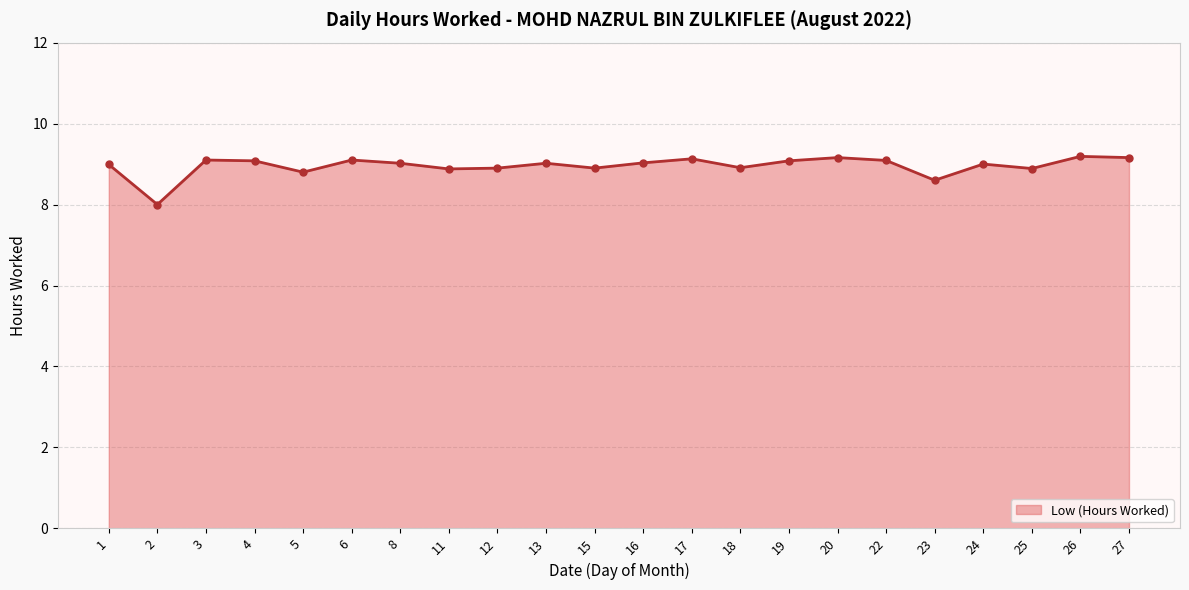

What is the minimum value shown in the chart?

8.0